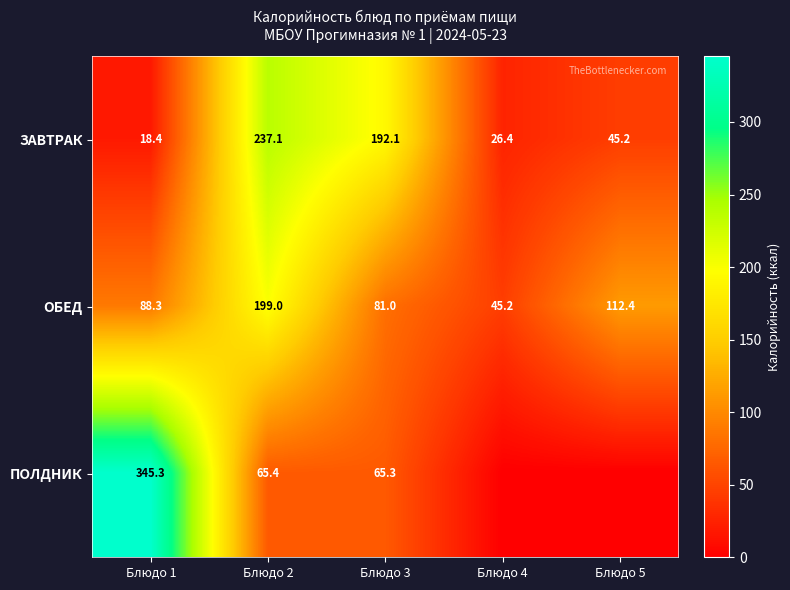

Is it true that ОБЕД equals 199.0 at Блюдо 2?

True